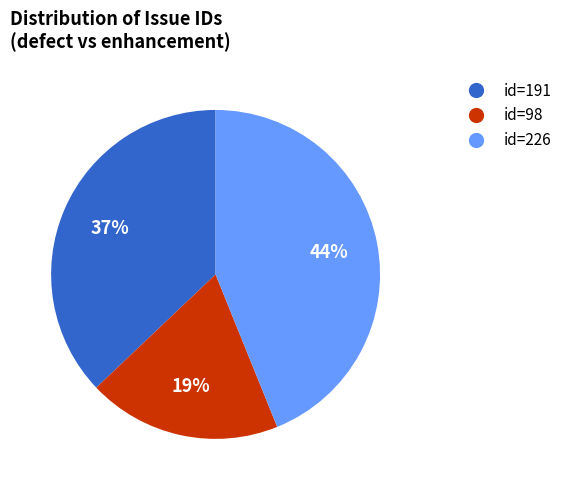

Is there a majority slice in this chart?

No